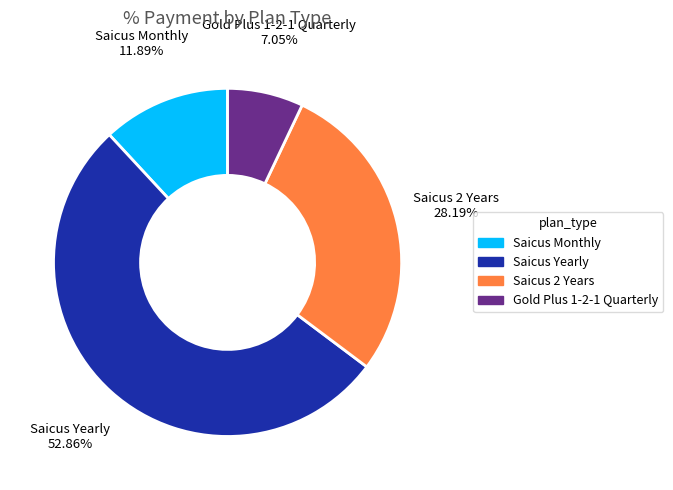

Approximately how many times larger is the value at Saicus Monthly compared to Gold Plus 1-2-1 Quarterly?

1.7